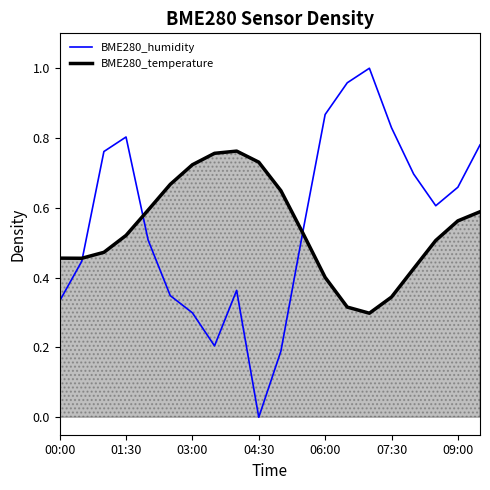

Reading right to left, what are all the values shown in this chart?

BME280_humidity: 0.8	0.7	0.6	0.7	0.8	1.0	1.0	0.9	0.5	0.2	0.0	0.4	0.2	0.3	0.3	0.5	0.8	0.8	0.4	0.3
BME280_temperature: 0.6	0.6	0.5	0.4	0.3	0.3	0.3	0.4	0.5	0.6	0.7	0.8	0.8	0.7	0.7	0.6	0.5	0.5	0.5	0.5